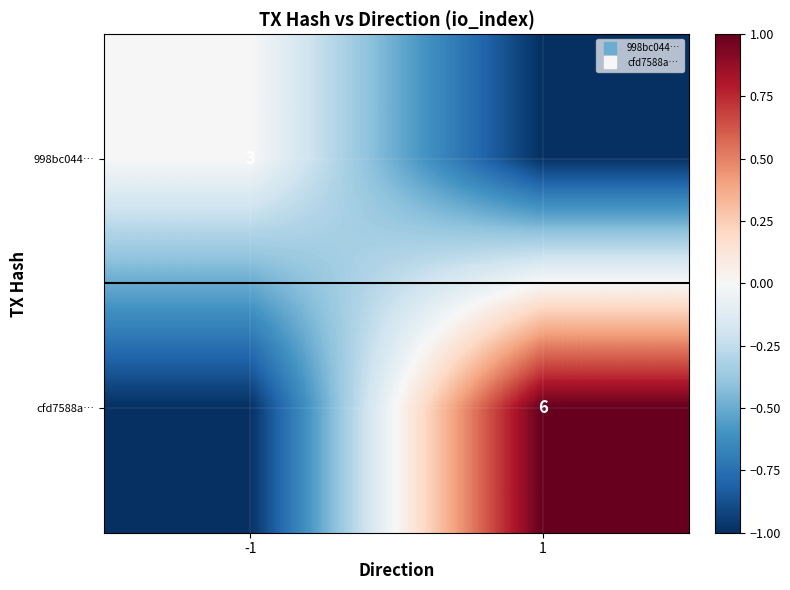

At which category is the sum across all series the highest?

1